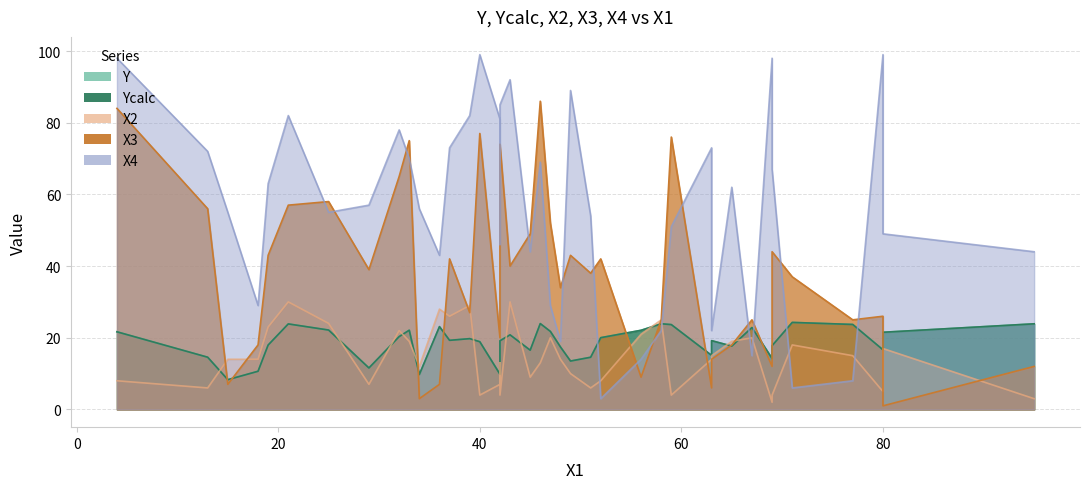

What is the difference between the second highest and second lowest values in the Ycalc series?

14.2